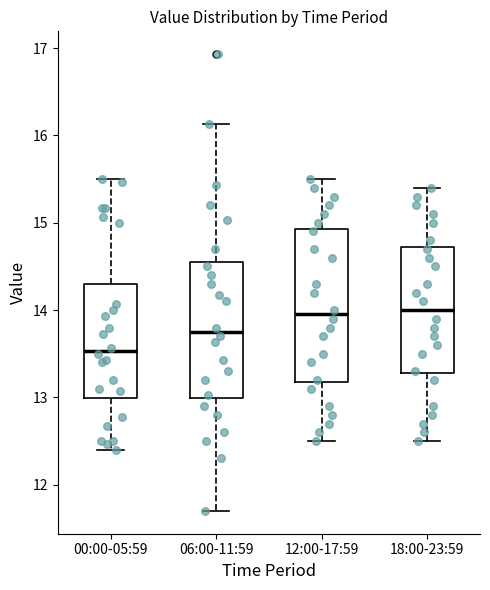

Which box is the tallest, from its lower edge to its upper edge?

12:00-17:59